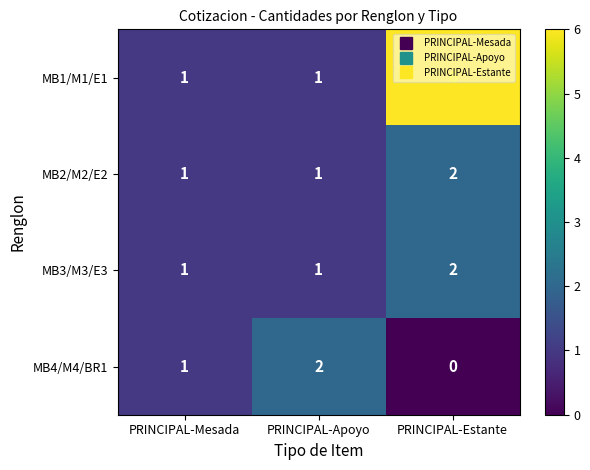

Rank the categories by MB4/M4/BR1 value from lowest to highest.

PRINCIPAL-Estante, PRINCIPAL-Mesada, PRINCIPAL-Apoyo